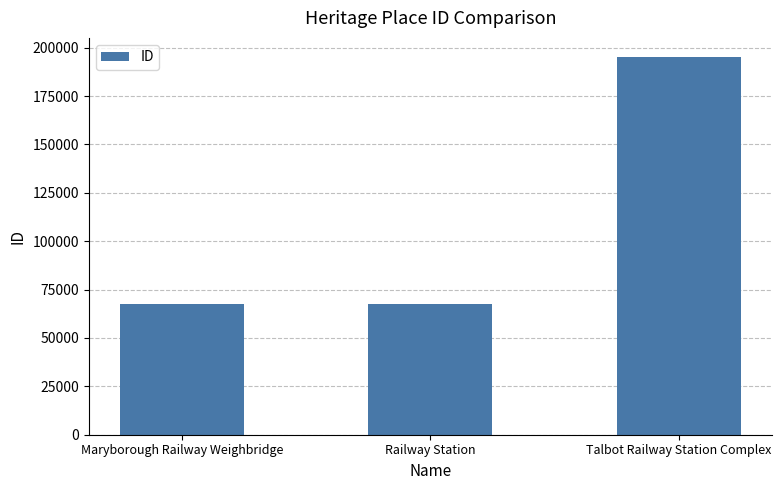

What is the label of the 2nd bar from the left?

Railway Station